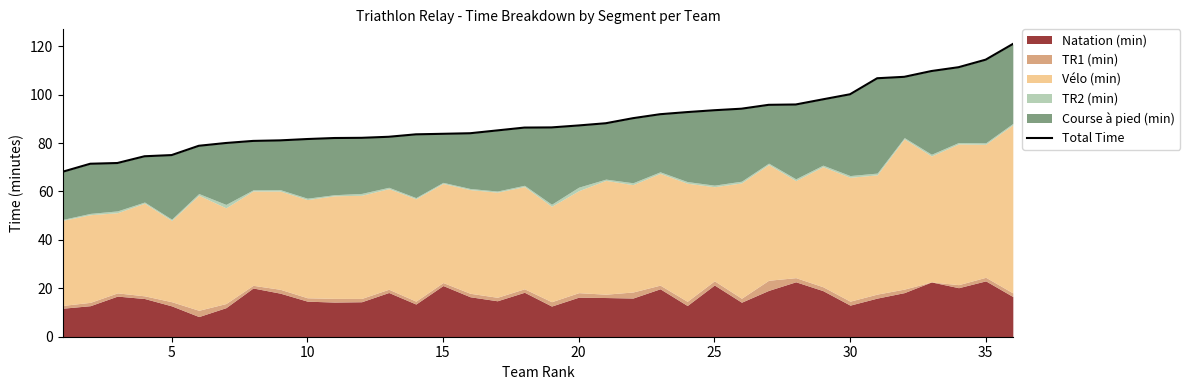

The chart shows a value of 115.1 at 10. True or false?

False